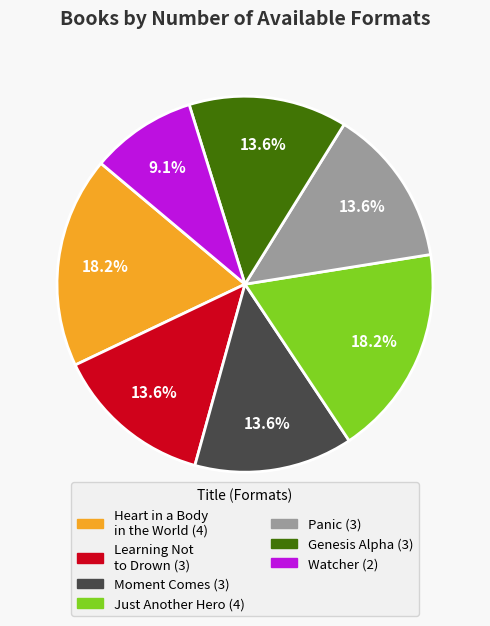

Which category has the smallest portion of the pie?

Watcher